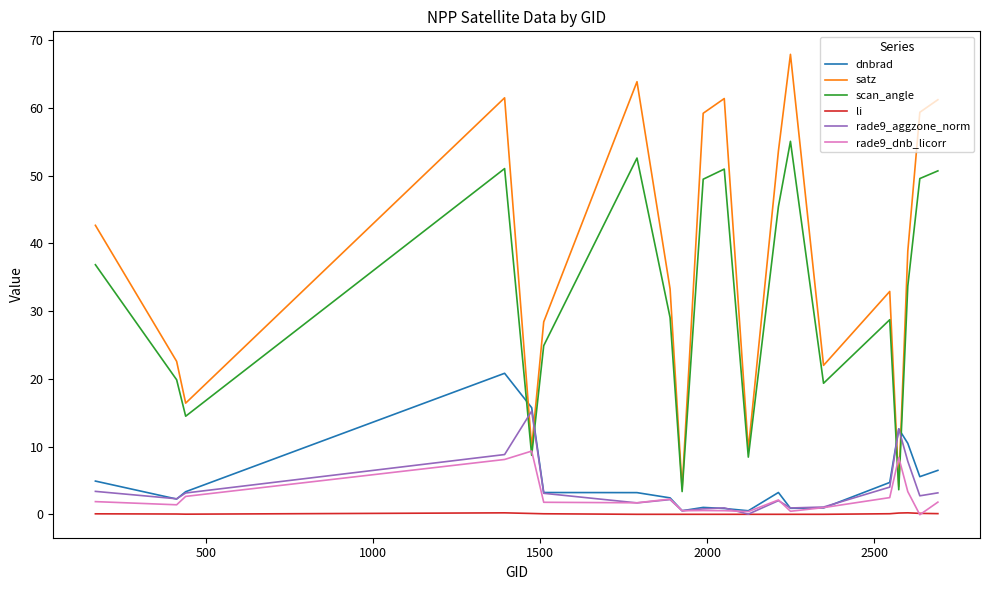

What is the difference between the second highest and second lowest values in the dnbrad series?

15.2